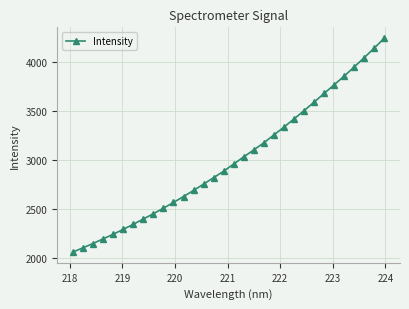

What is the smallest value displayed?

2059.3